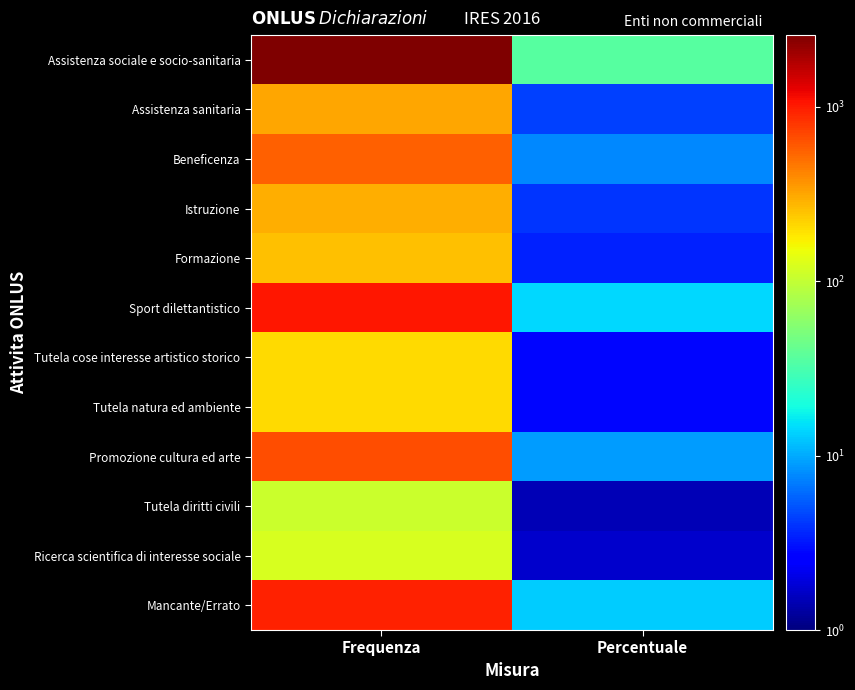

Which category has the highest value across all series?

Frequenza